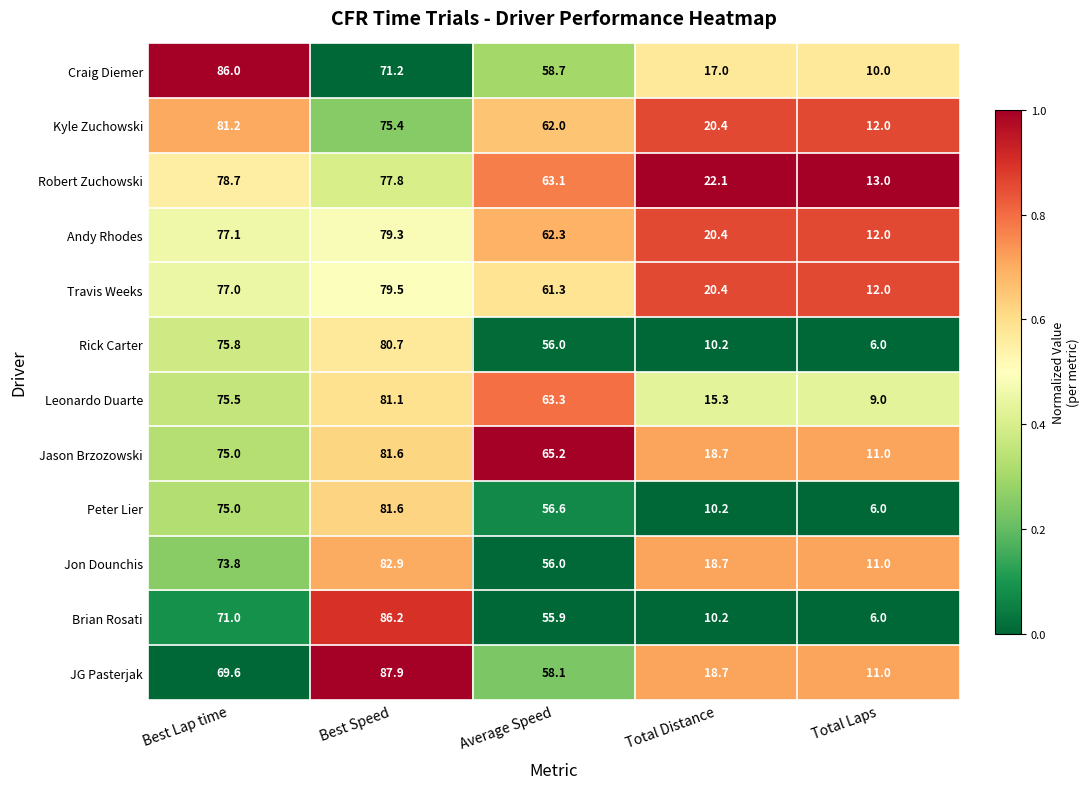

Is the value of Andy Rhodes at Average Speed greater than the value of Kyle Zuchowski at Best Lap time?

No